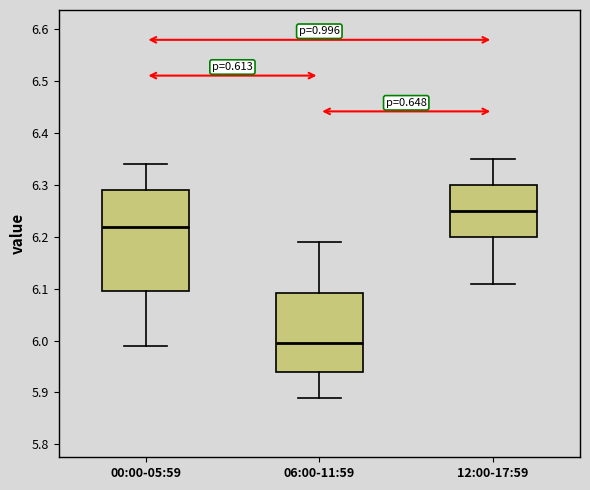

Reading left to right, transcribe this box plot: for each box, give where its median line is, the range the box spans, and where its two whiskers end, as read against the y-axis. The values are not printed on the chart, so give them approximately, as read against the axis.

00:00-05:59: median 6.22, box 6.10 to 6.29, whiskers 5.99 to 6.34
06:00-11:59: median 6.00, box 5.94 to 6.09, whiskers 5.89 to 6.19
12:00-17:59: median 6.25, box 6.20 to 6.30, whiskers 6.11 to 6.35